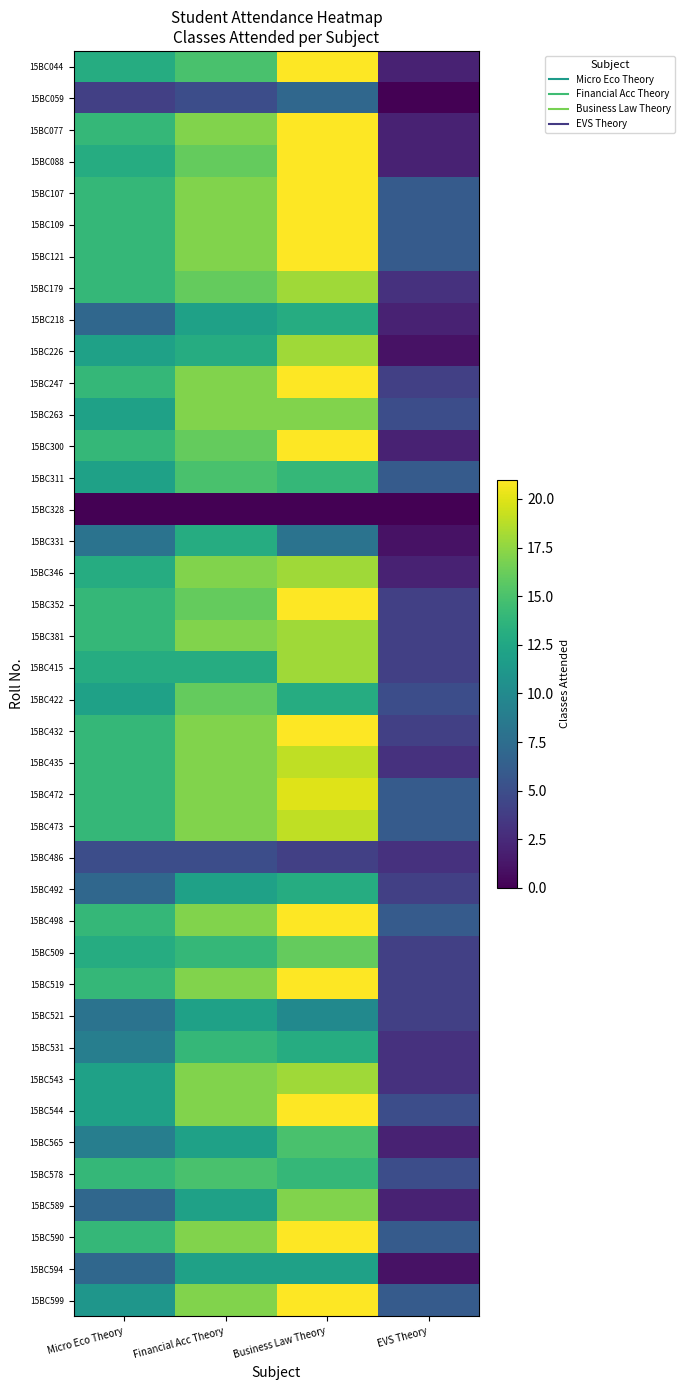

Rank the series at Financial Acc Theory from lowest to highest value.

15BC328, 15BC059, 15BC486, 15BC218, 15BC492, 15BC521, 15BC565, 15BC589, 15BC594, 15BC226, 15BC331, 15BC415, 15BC509, 15BC531, 15BC044, 15BC311, 15BC578, 15BC088, 15BC179, 15BC300, 15BC352, 15BC422, 15BC077, 15BC107, 15BC109, 15BC121, 15BC247, 15BC263, 15BC346, 15BC381, 15BC432, 15BC435, 15BC472, 15BC473, 15BC498, 15BC519, 15BC543, 15BC544, 15BC590, 15BC599